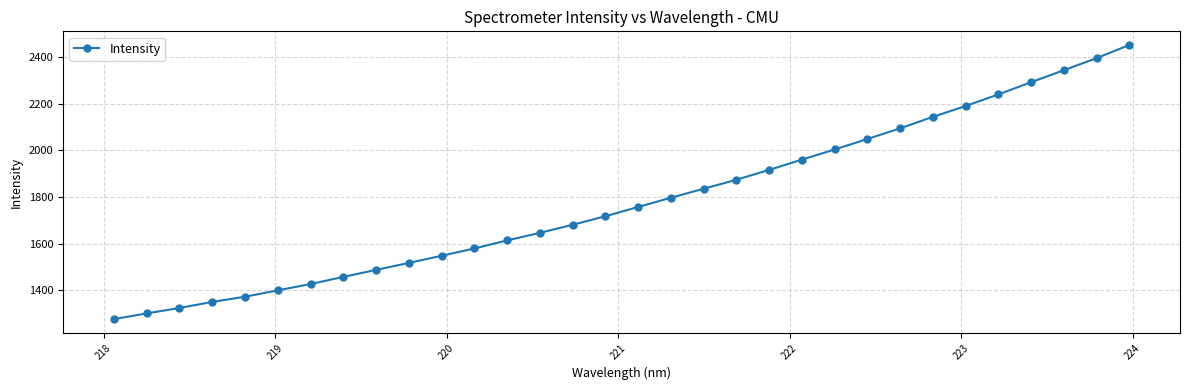

What is the value of the 18th point from the left?

1796.6